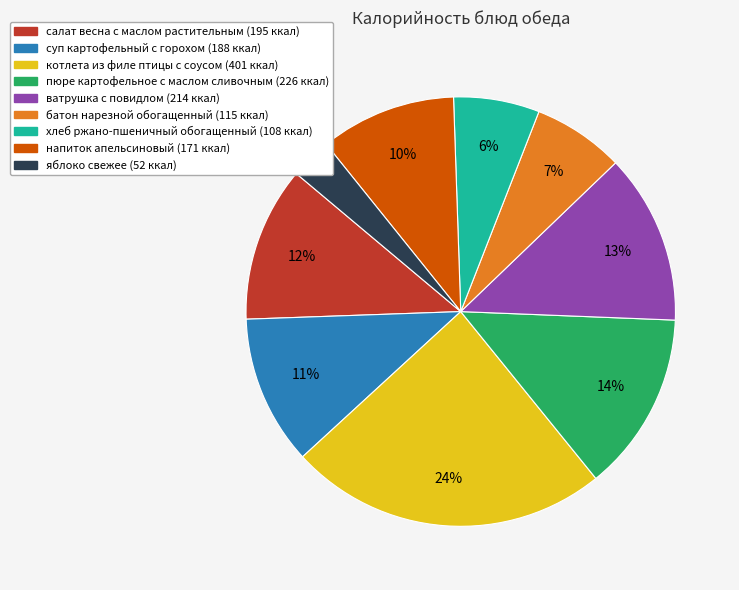

What is the largest slice in the pie chart?

котлета из филе птицы с соусом